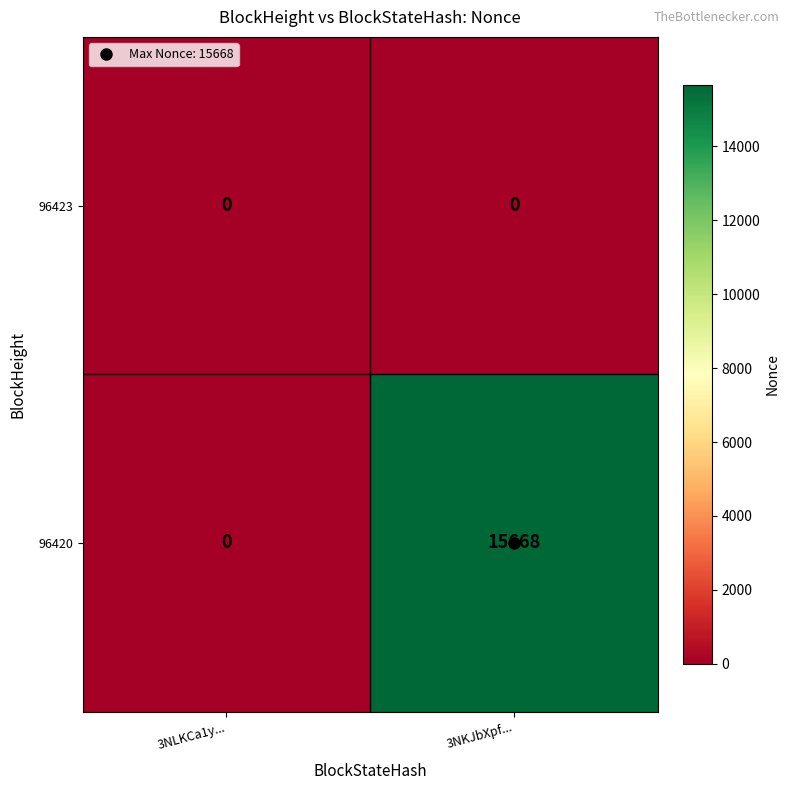

At which category is the sum across all series the highest?

3NKJbXpf...